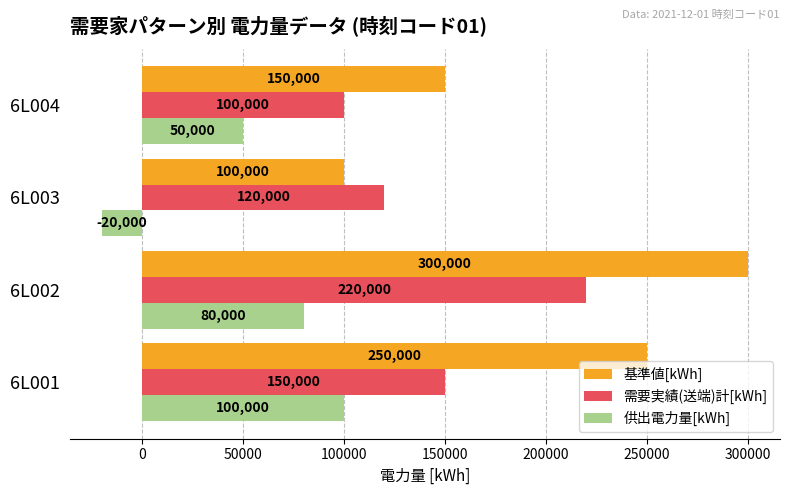

Rank the series by their maximum value, from highest to lowest.

基準値[kWh], 需要実績(送端)計[kWh], 供出電力量[kWh]